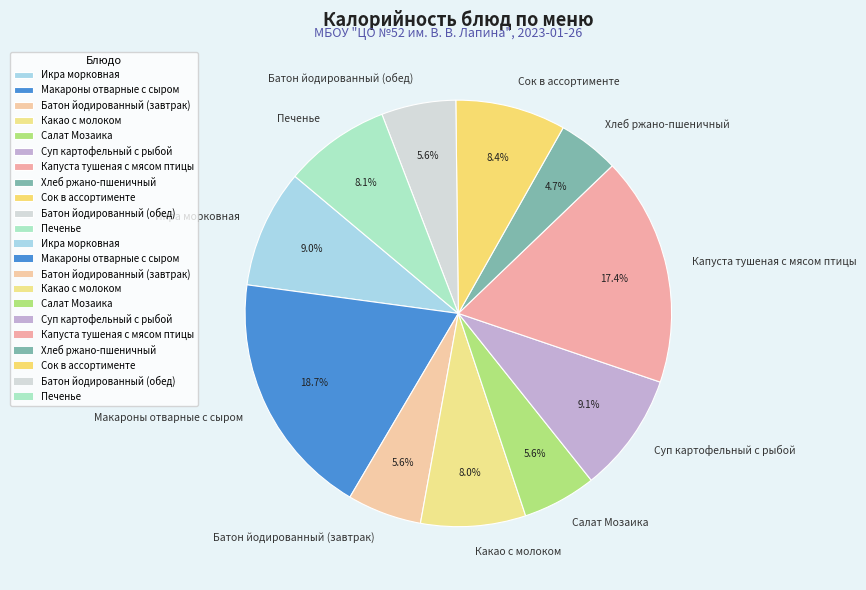

Which category has the biggest portion of the pie?

Макароны отварные с сыром